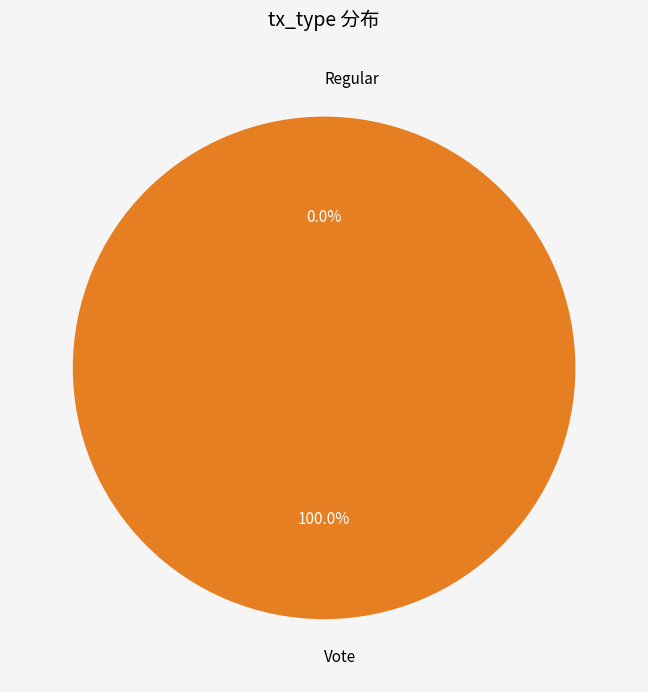

What is the change in value from Regular to Vote?

+2